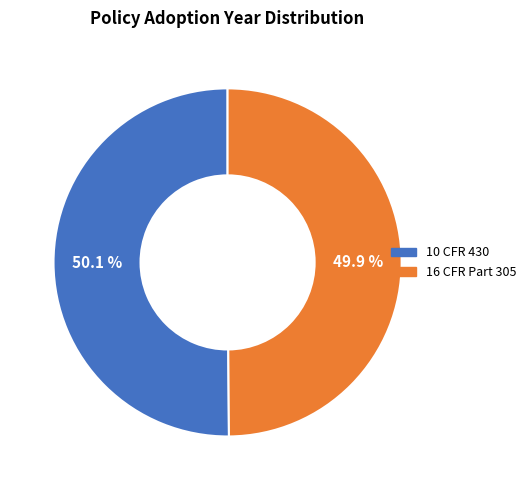

What is the ratio of the value at 10 CFR 430 to the value at 16 CFR Part 305?

1.0